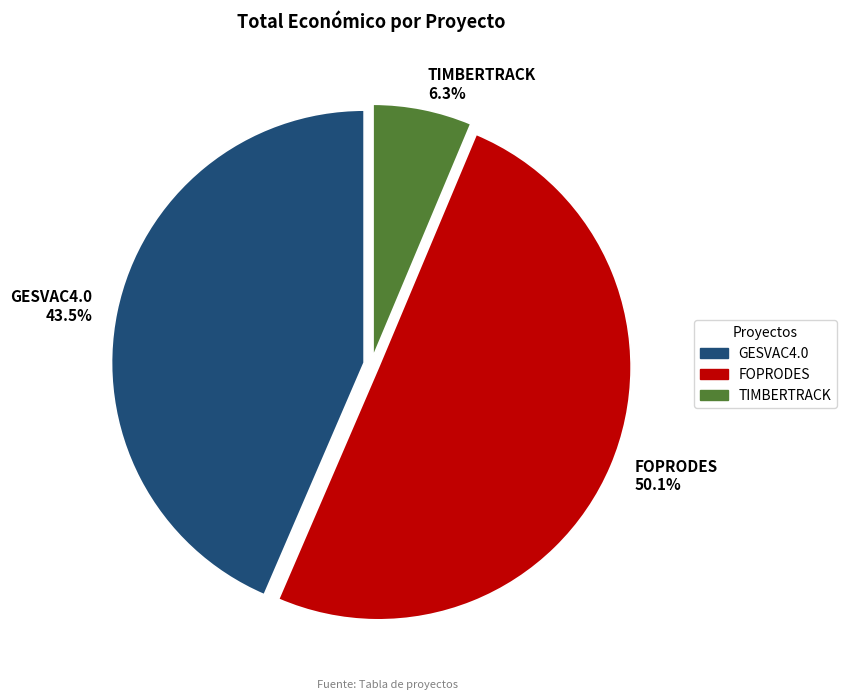

What percentage do TIMBERTRACK and FOPRODES together represent?

56.5%